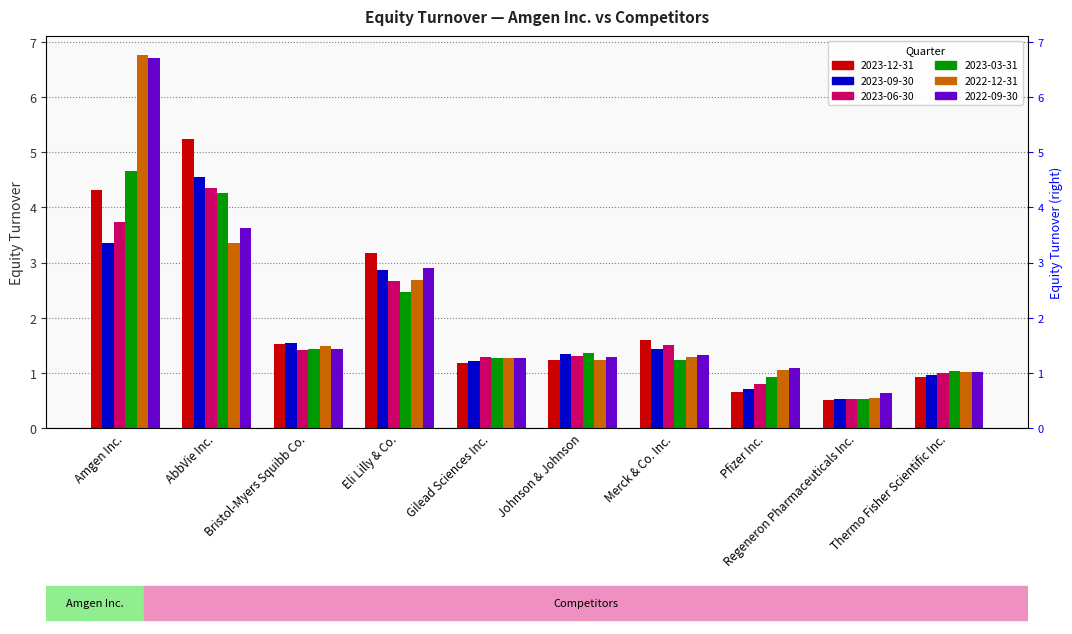

Which category has the highest value across all series?

Amgen Inc.